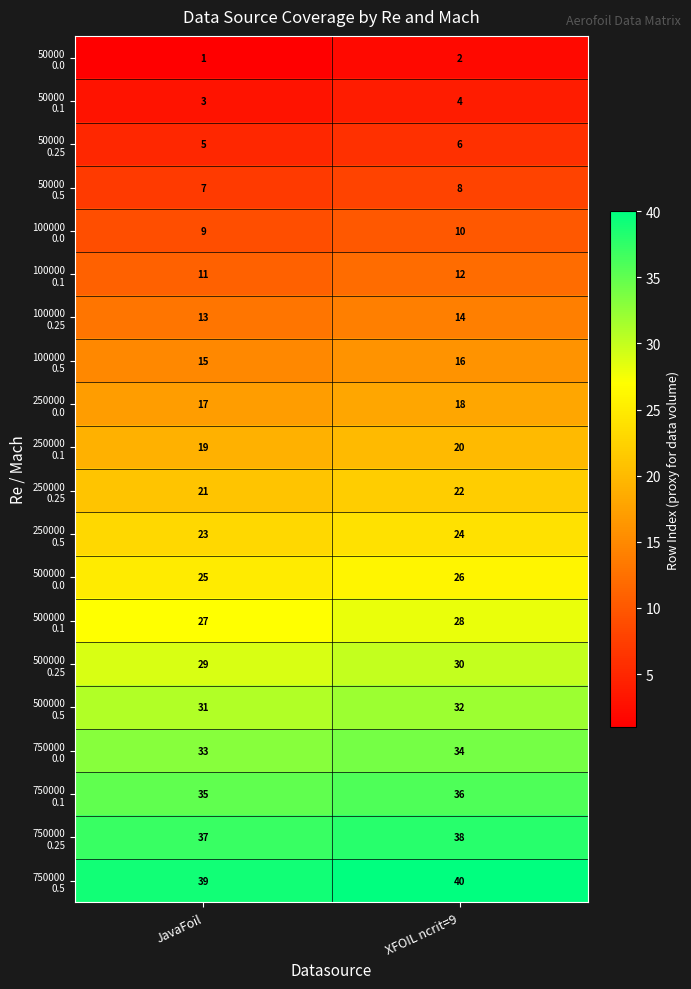

What is the greatest value displayed?

40